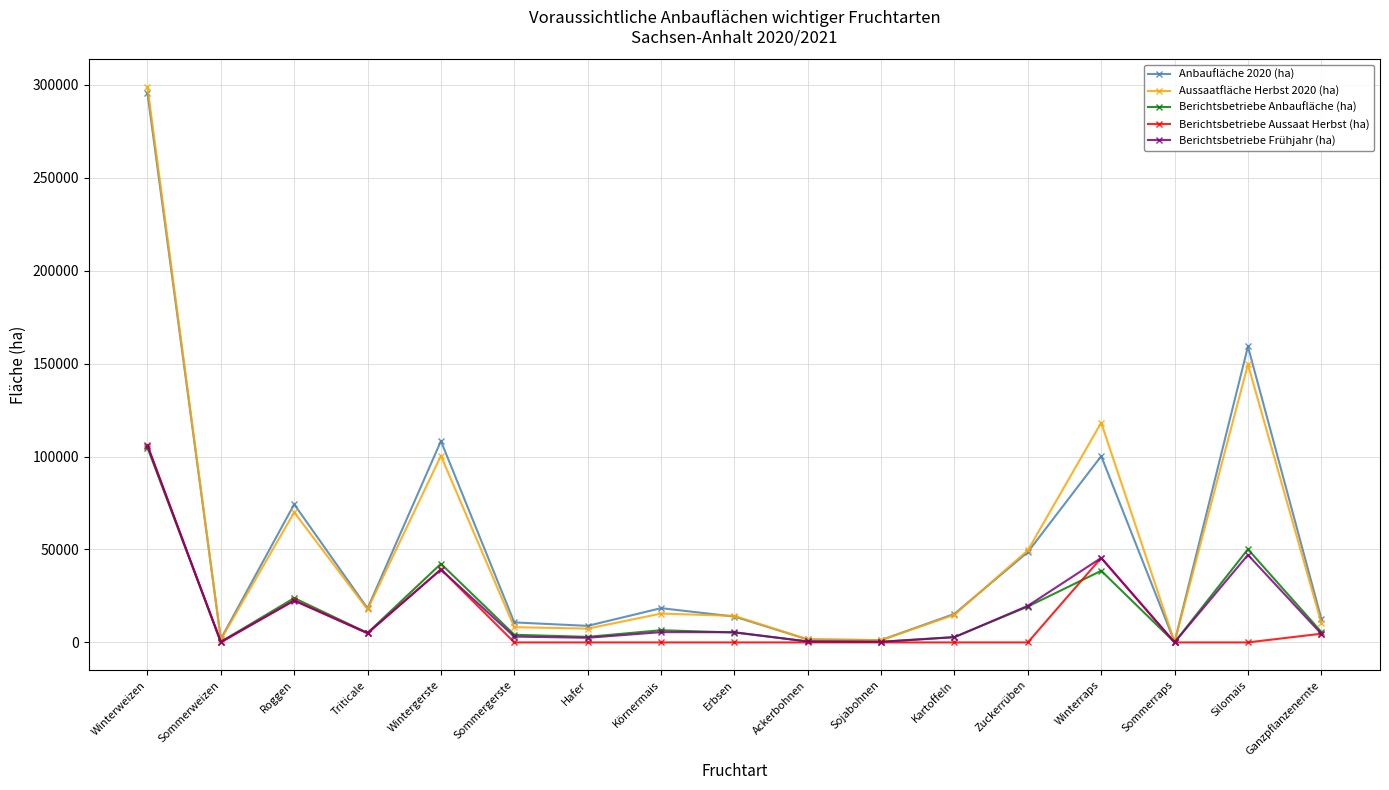

The Anbaufläche 2020 (ha) series shows 400653 at Winterweizen. True or false?

False